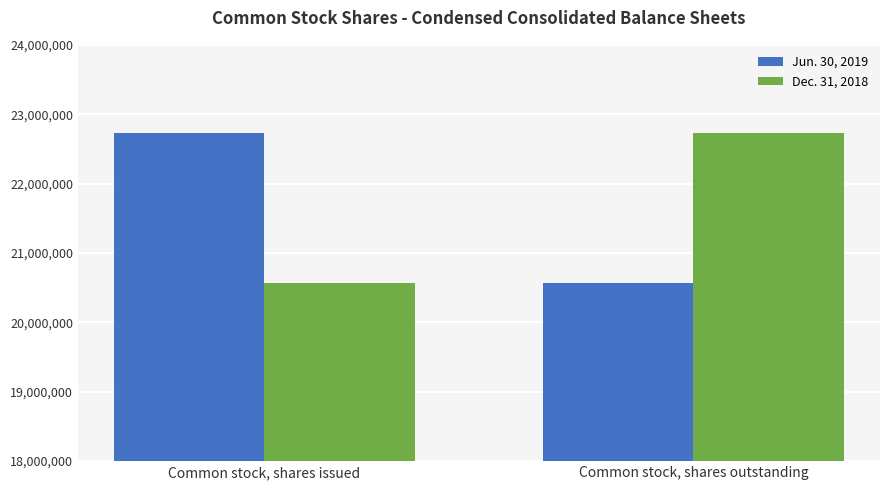

What is the total value across all series at Common stock, shares outstanding?

43298090